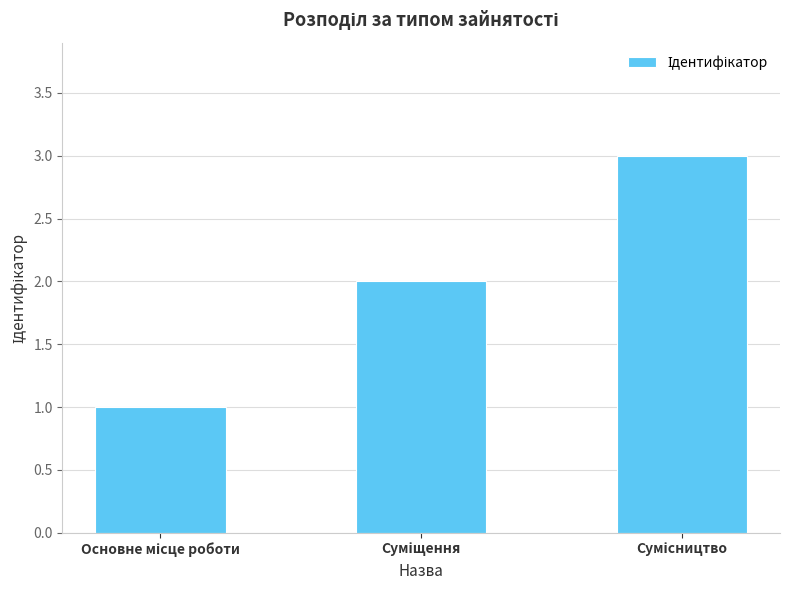

What is the sum of all values?

6